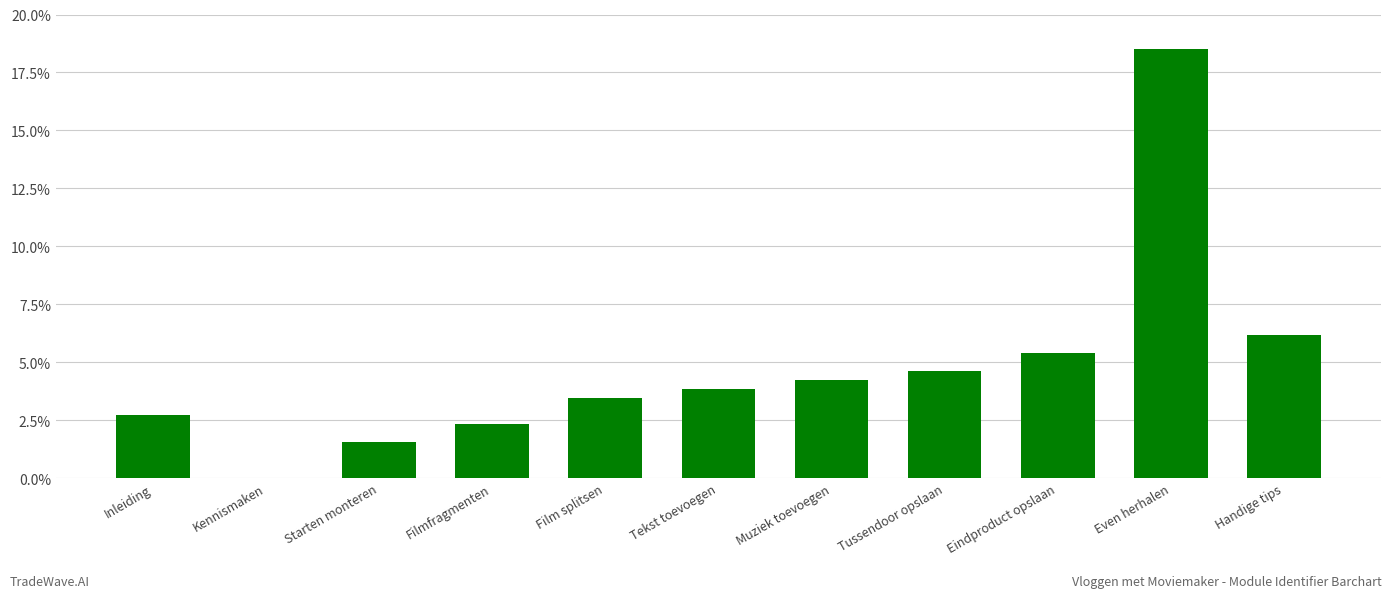

Which label corresponds to the largest value in the chart?

Even herhalen